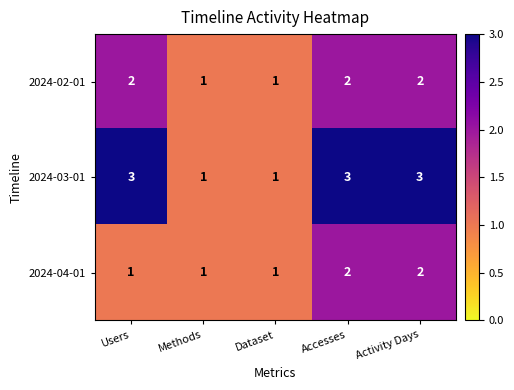

Which series has the largest range (max minus min)?

2024-03-01